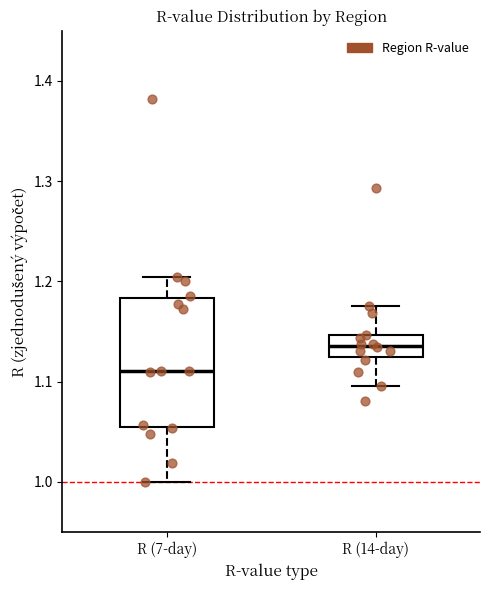

Reading left to right, transcribe this box plot: for each box, give where its median line is, the range the box spans, and where its two whiskers end, as read against the y-axis. The values are not printed on the chart, so give them approximately, as read against the axis.

R (7-day): median 1.11, box 1.05 to 1.18, whiskers 1.00 to 1.20
R (14-day): median 1.14, box 1.12 to 1.15, whiskers 1.10 to 1.18